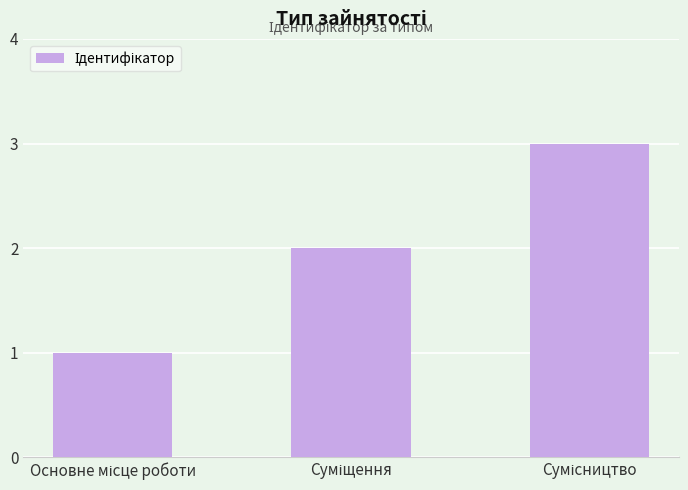

What is the difference between the maximum and minimum values?

2